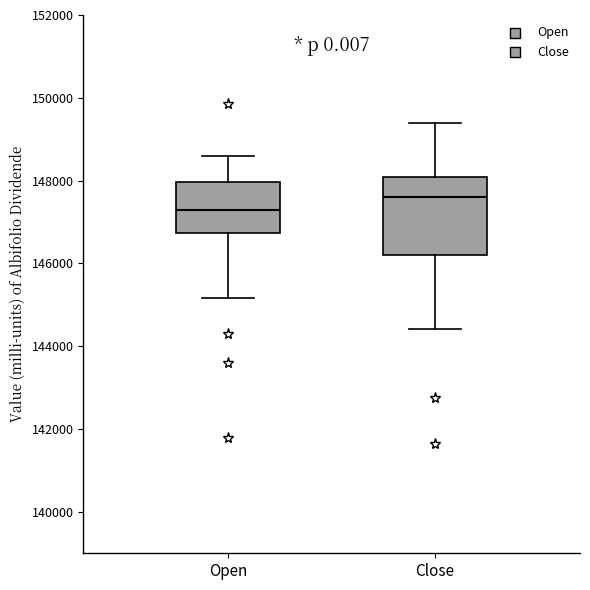

Reading left to right, transcribe this box plot: for each box, give where its median line is, the range the box spans, and where its two whiskers end, as read against the y-axis. The values are not printed on the chart, so give them approximately, as read against the axis.

Open: median 147400, box 146800 to 148000, whiskers 145200 to 148600
Close: median 147600, box 146200 to 148000, whiskers 144400 to 149400